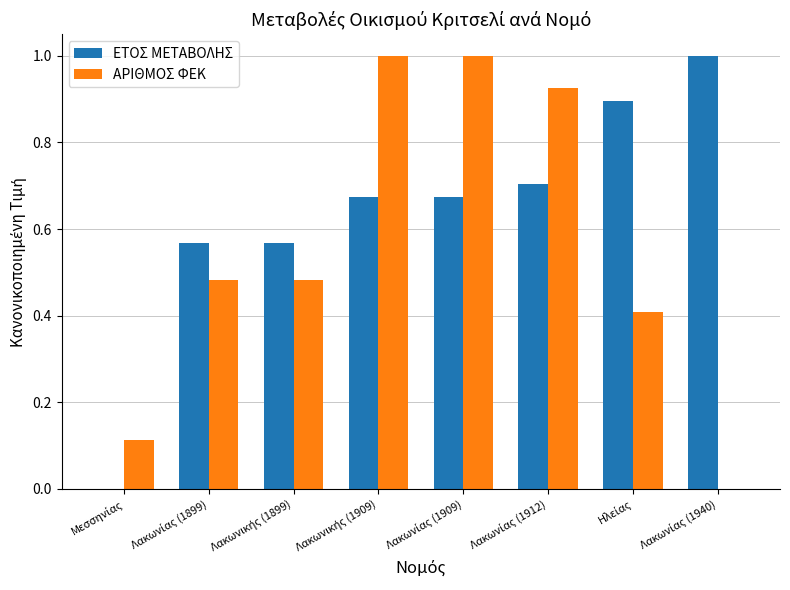

Which series has the largest total across all categories?

ΕΤΟΣ ΜΕΤΑΒΟΛΗΣ